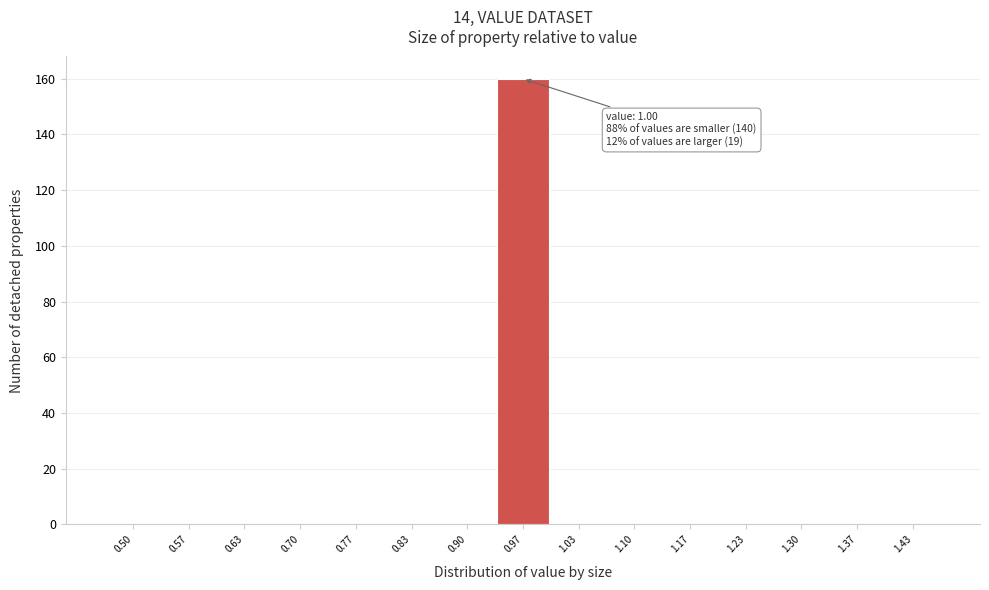

Reading left to right, what are all the values shown in this chart?

0.50=0	0.57=0	0.63=0	0.70=0	0.77=0	0.83=0	0.90=0	0.97=160	1.03=0	1.10=0	1.17=0	1.23=0	1.30=0	1.37=0	1.43=0